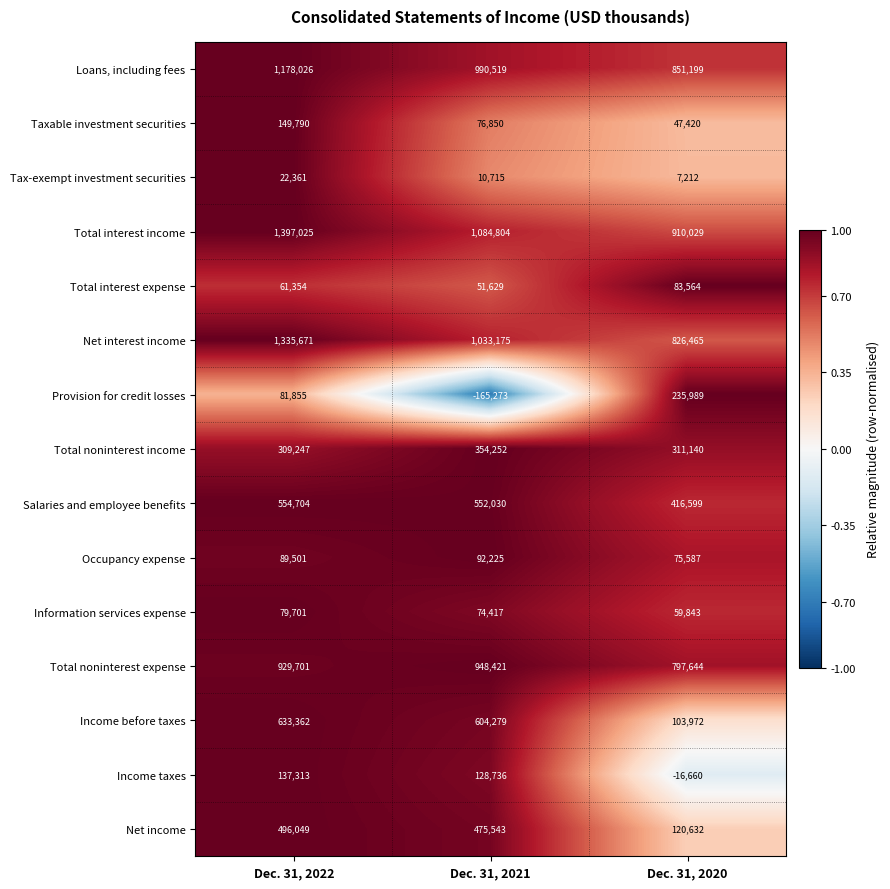

The Tax-exempt investment securities series shows 22361 at Dec. 31, 2022. True or false?

True